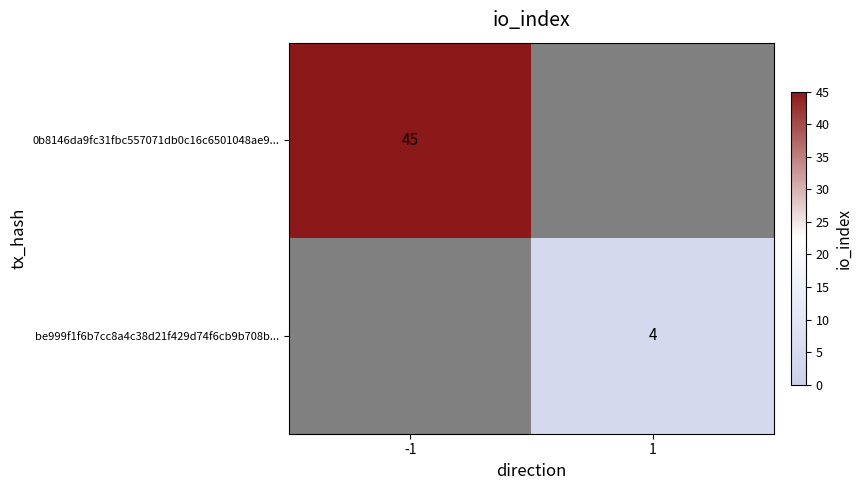

Is it true that 0b8146da9fc31fbc557071db0c16c6501048ae9... equals 31 at -1?

False